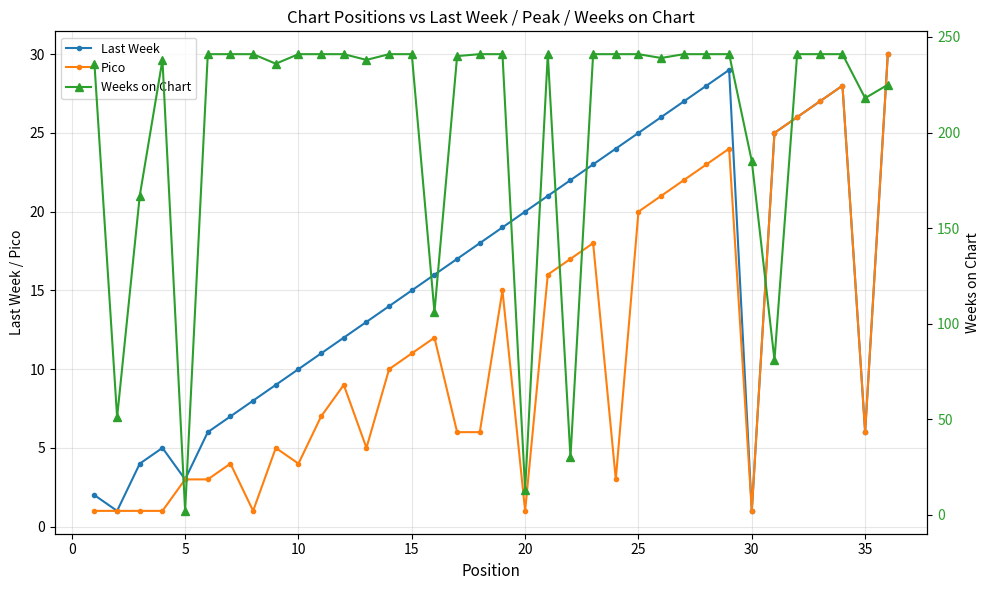

What is the highest value of the Pico series?

30